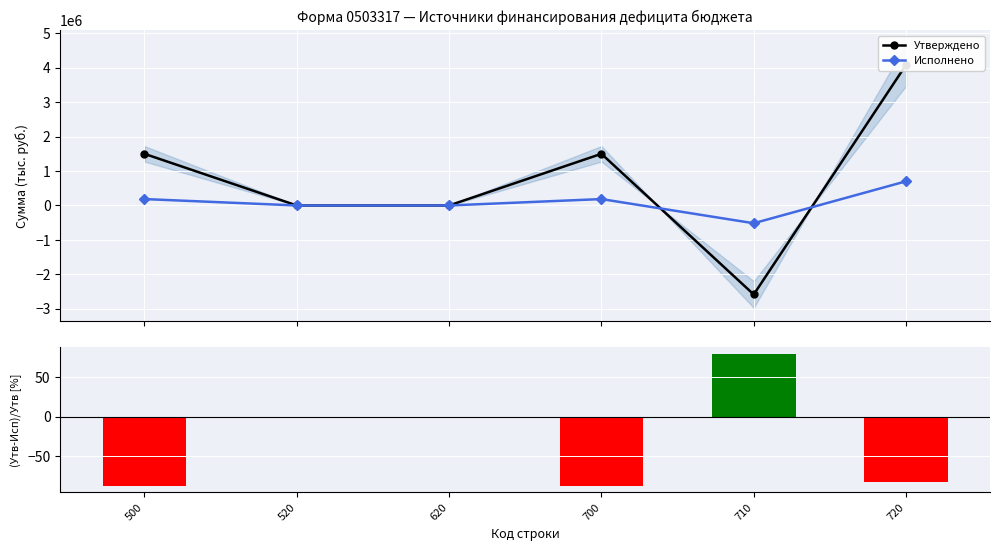

Which series has the largest total across all categories?

Утверждено